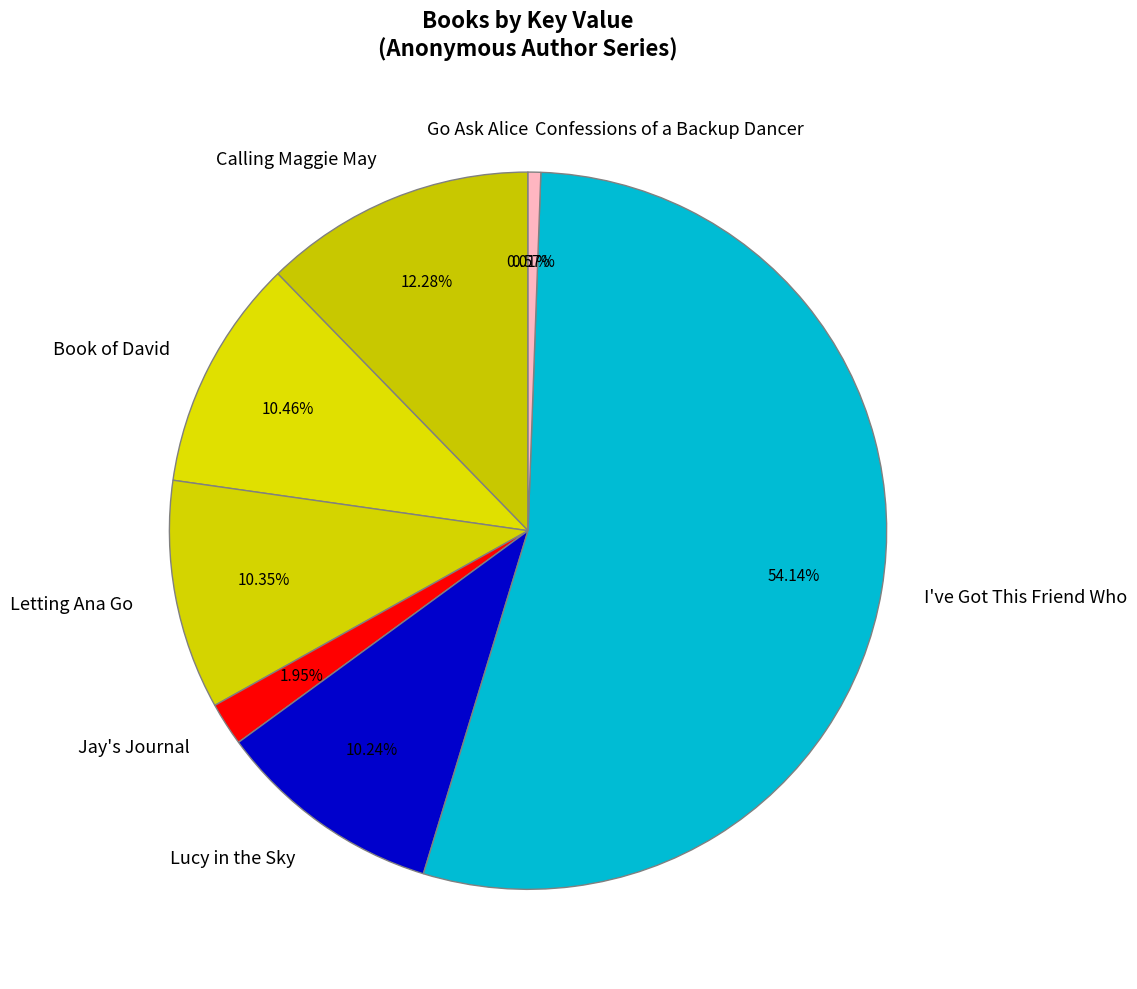

To the nearest percent, what is the difference between the Book of David and Confessions of a Backup Dancer slice percentages?

10%